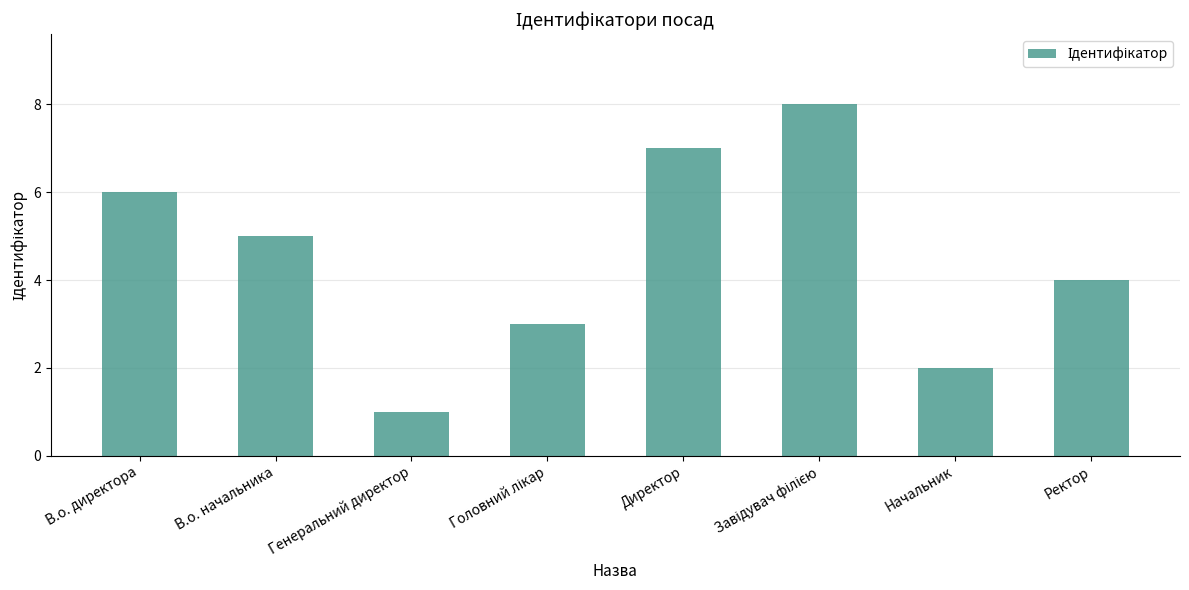

Approximately how many times larger is the value at Начальник compared to В.о. директора?

0.3